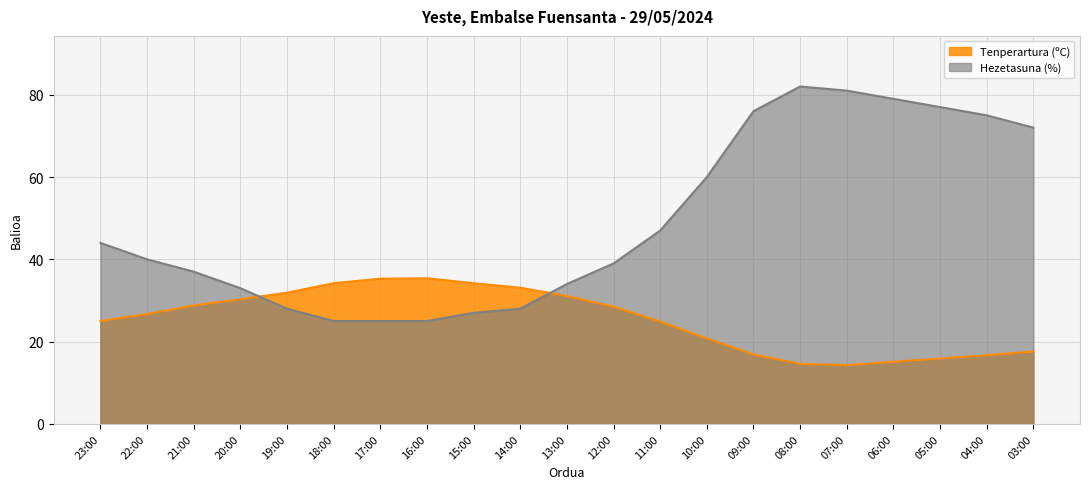

Which series ends up on top after the final intersection of Hezetasuna (%) and Tenperartura (ºC)?

Hezetasuna (%)